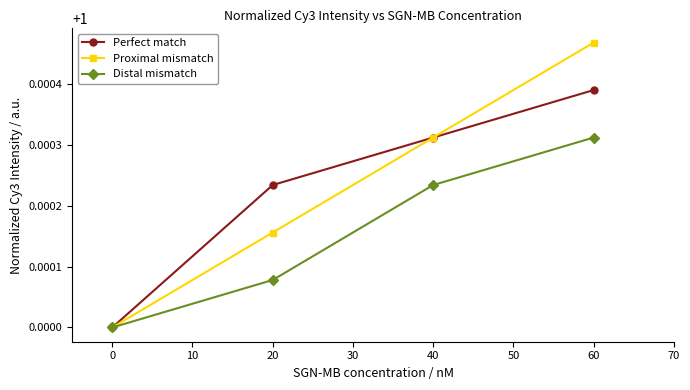

At which label does Perfect match reach its minimum?

0